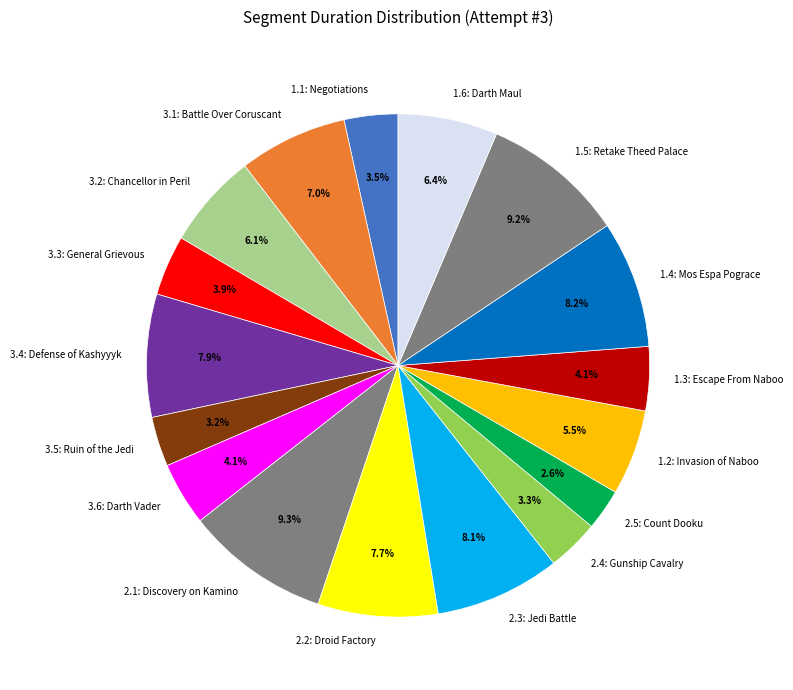

How many slices are in this pie chart?

17